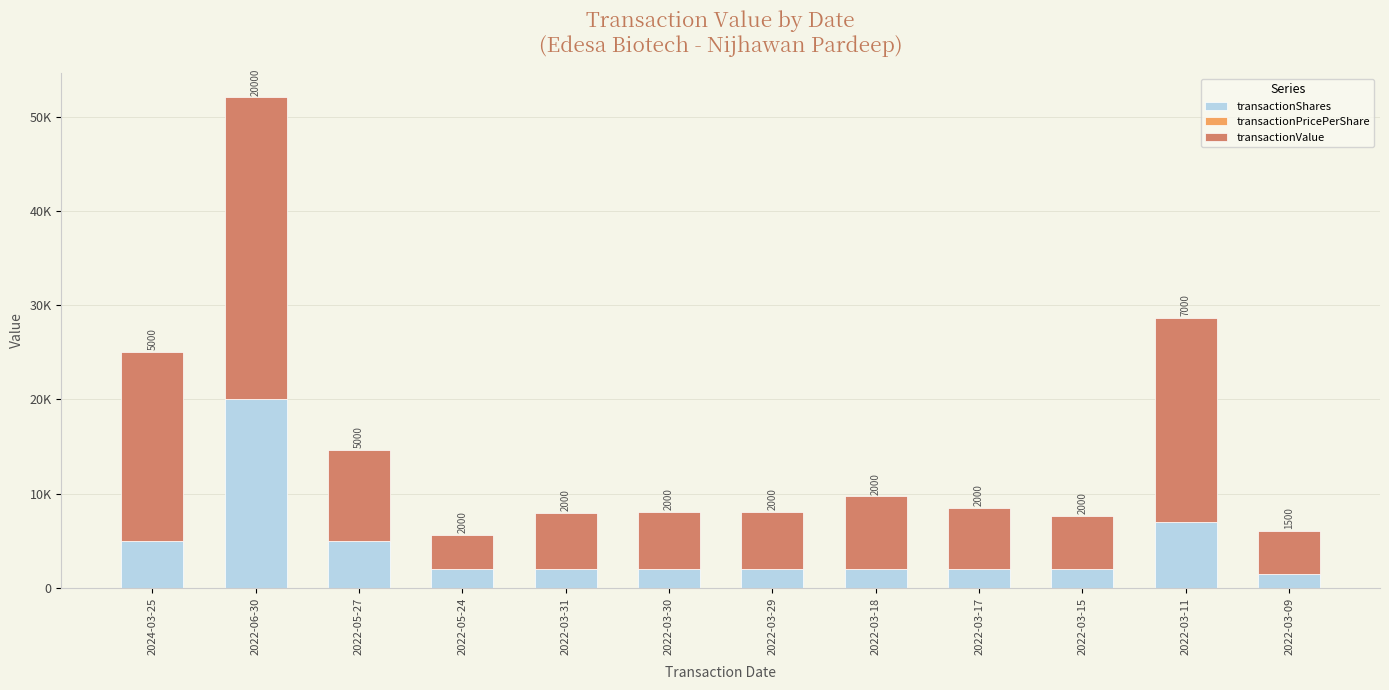

Are the bars horizontal?

No